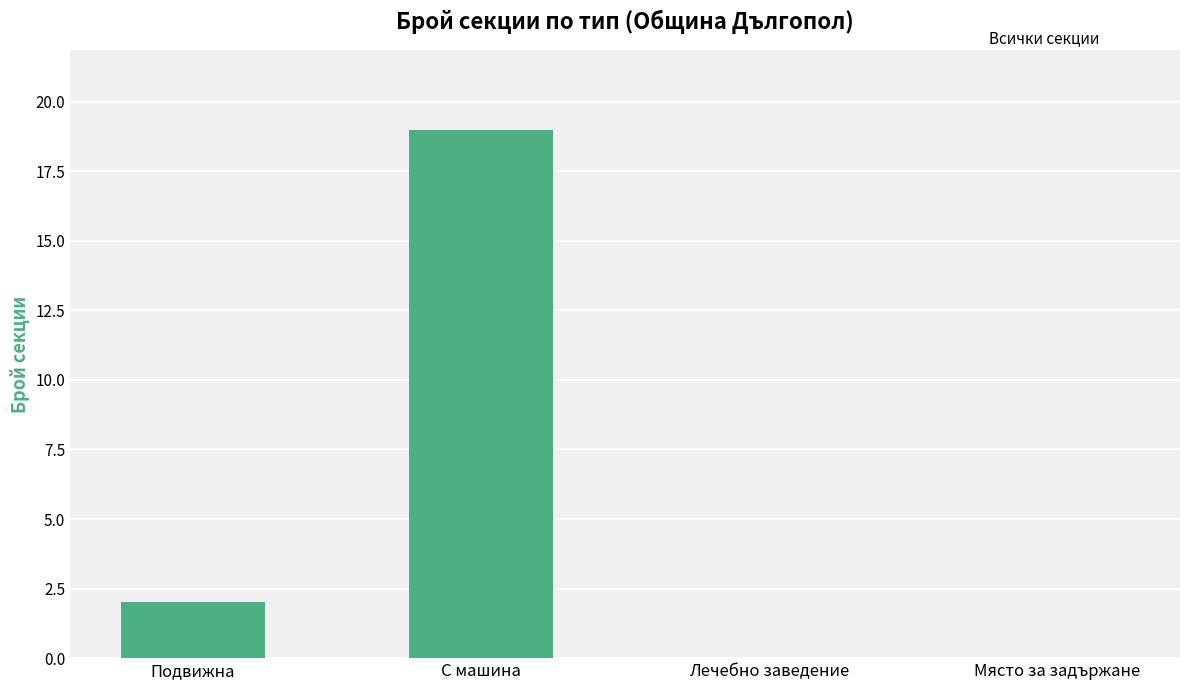

Is it true that the value at Място за задържане is 10?

False